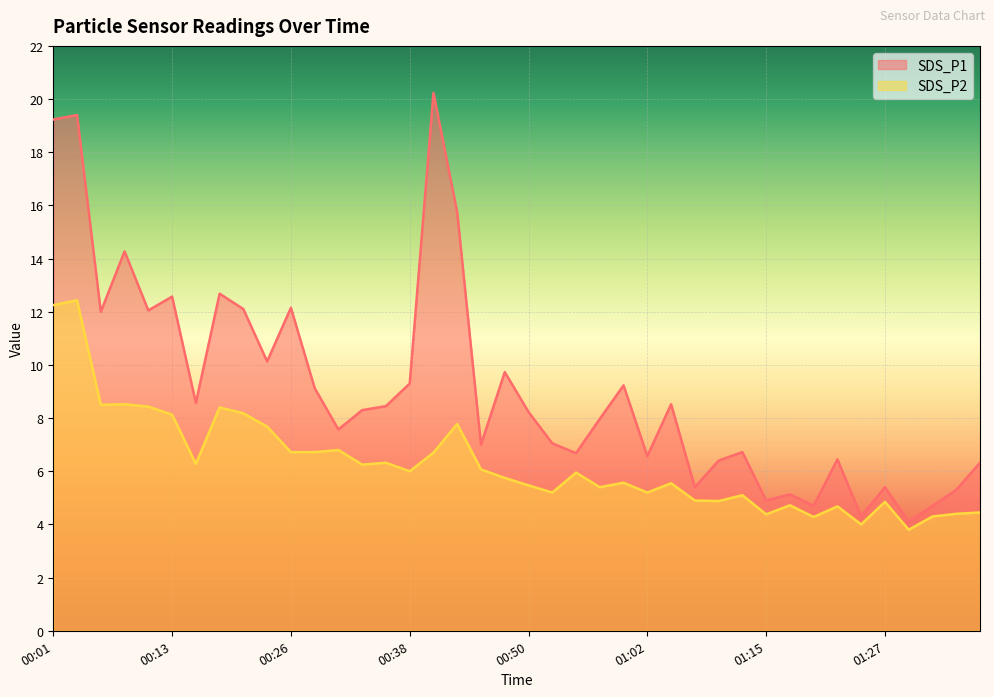

What is the sum of the SDS_P1 values at 00:50 and 01:27?

13.6